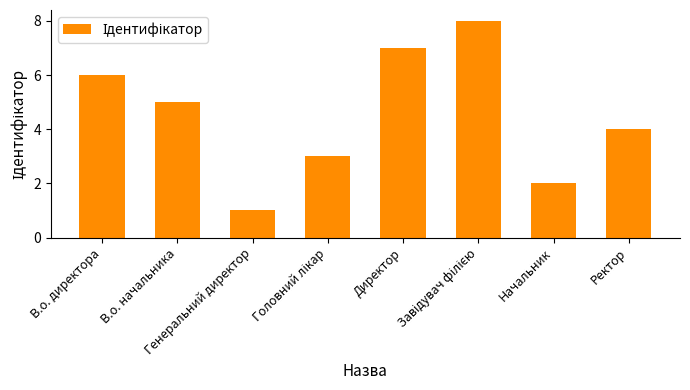

True or false: the data shows 10 at В.о. директора.

False